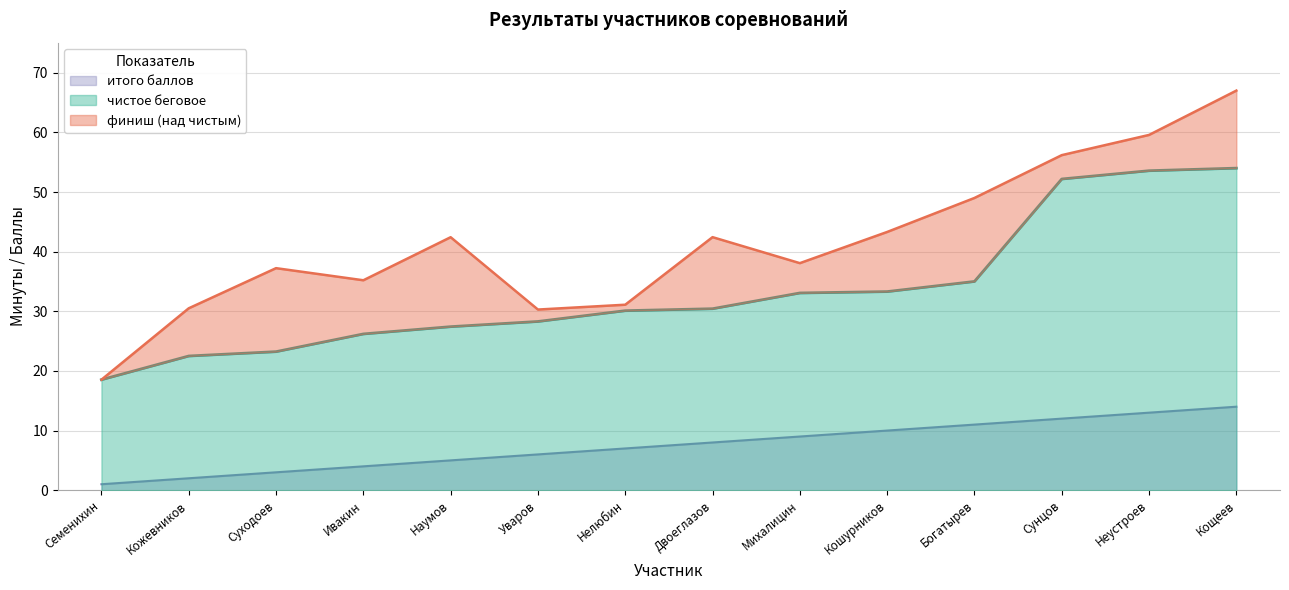

How many lines are shown in the chart?

3